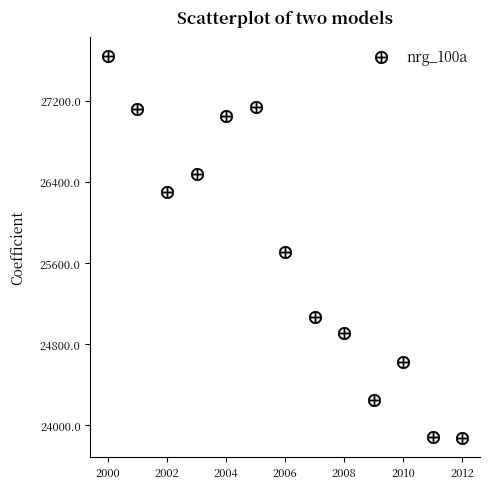

What Y value in the scatter plot is closest to 25759?

25704.6